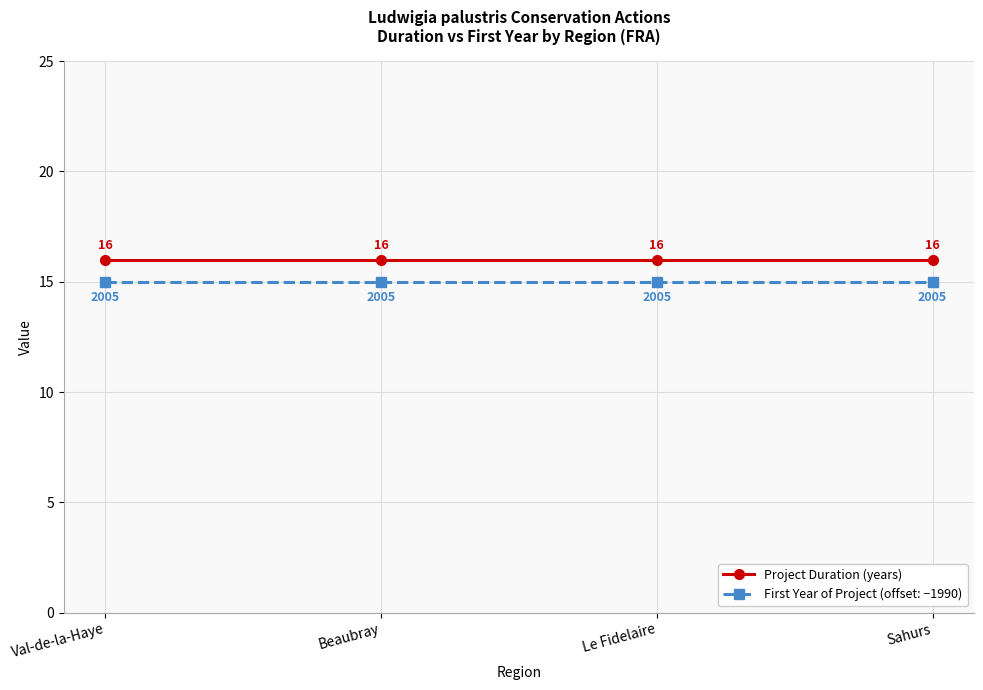

How many lines are shown in the chart?

2